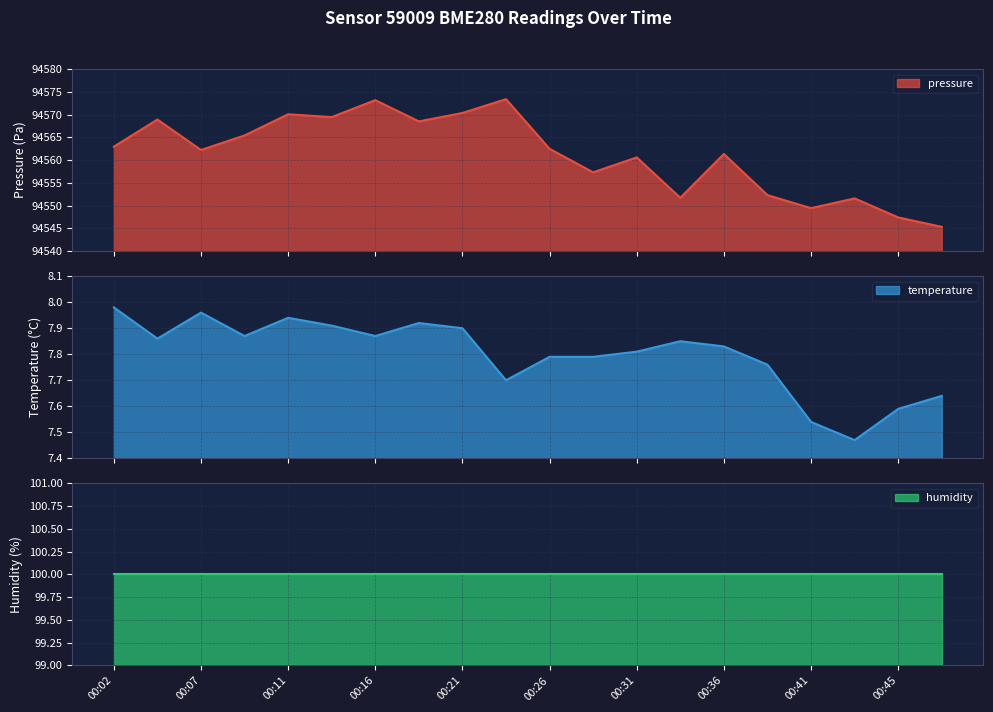

True or false: pressure has more than 2 points higher than both neighbors.

True